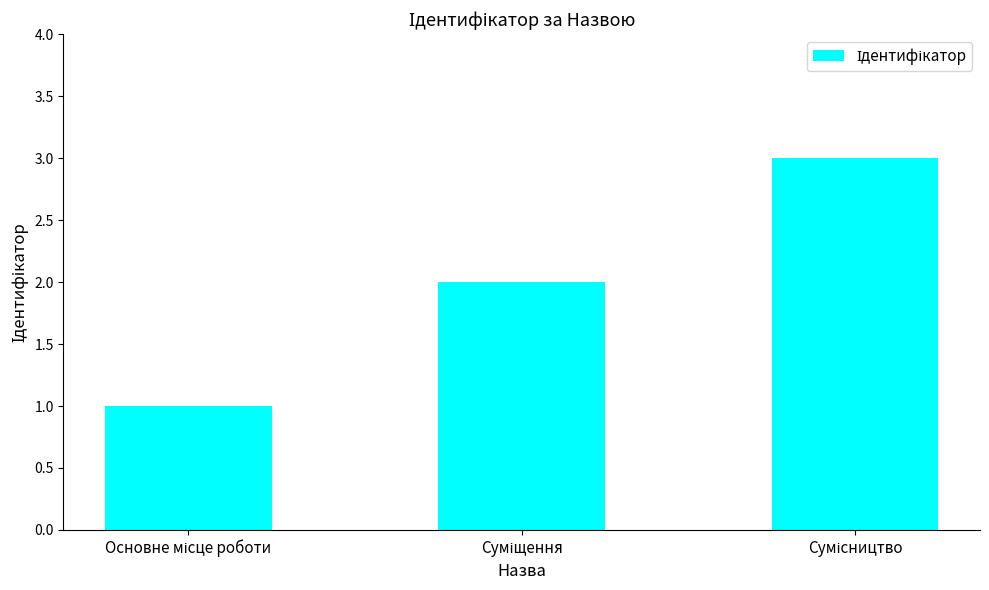

What is the greatest value displayed?

3